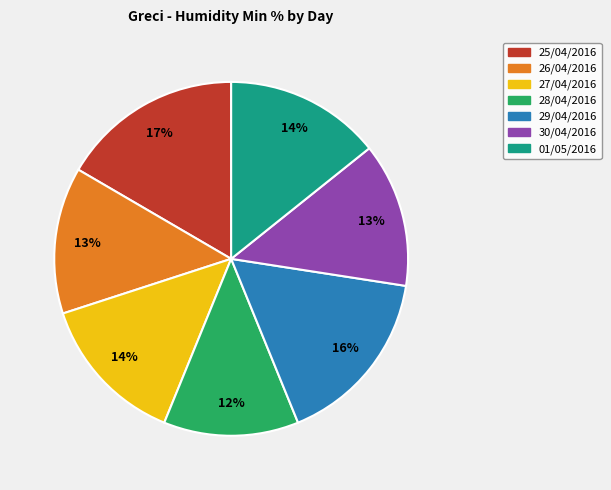

Which category has the smallest portion of the pie?

28/04/2016